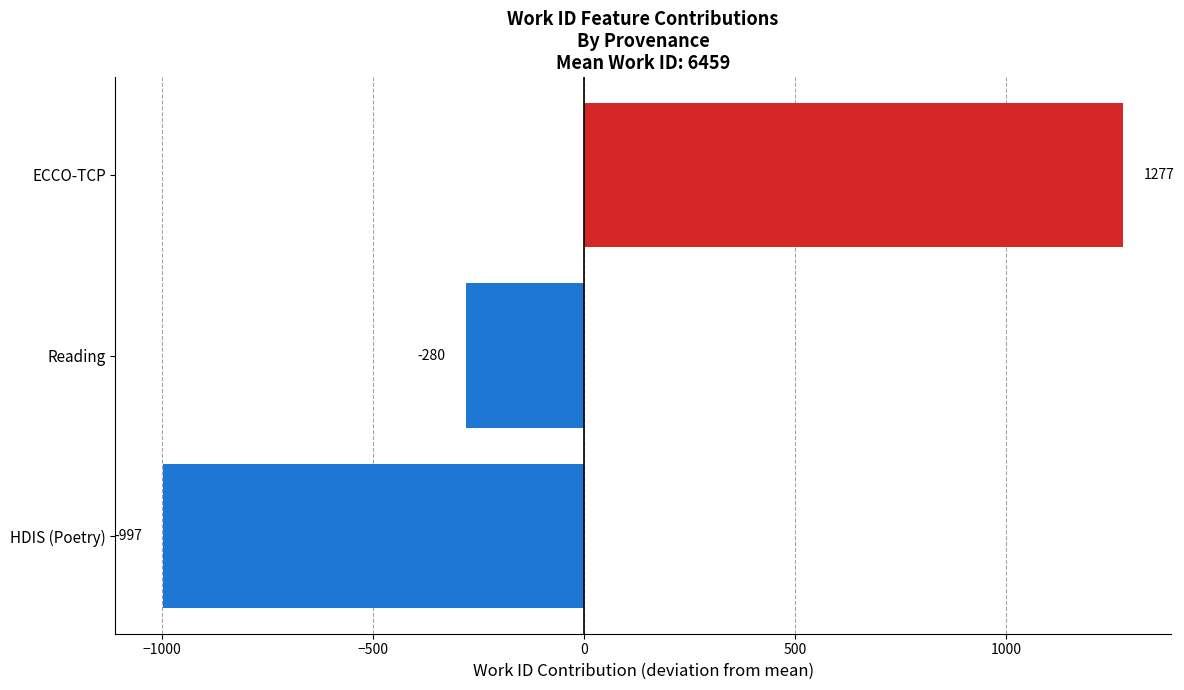

Between Reading and ECCO-TCP, which is larger?

ECCO-TCP